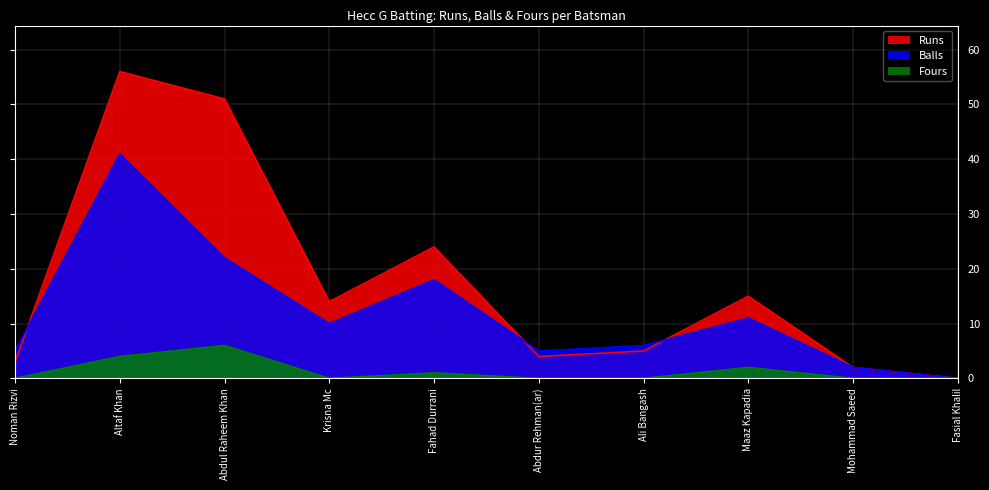

List the labels in order of Runs value, smallest first.

Fasial Khalil, Mohammad Saeed, Noman Rizvi, Abdur Rehman(ar), Ali Bangash, Krisna Mc, Maaz Kapadia, Fahad Durrani, Abdul Raheem Khan, Altaf Khan